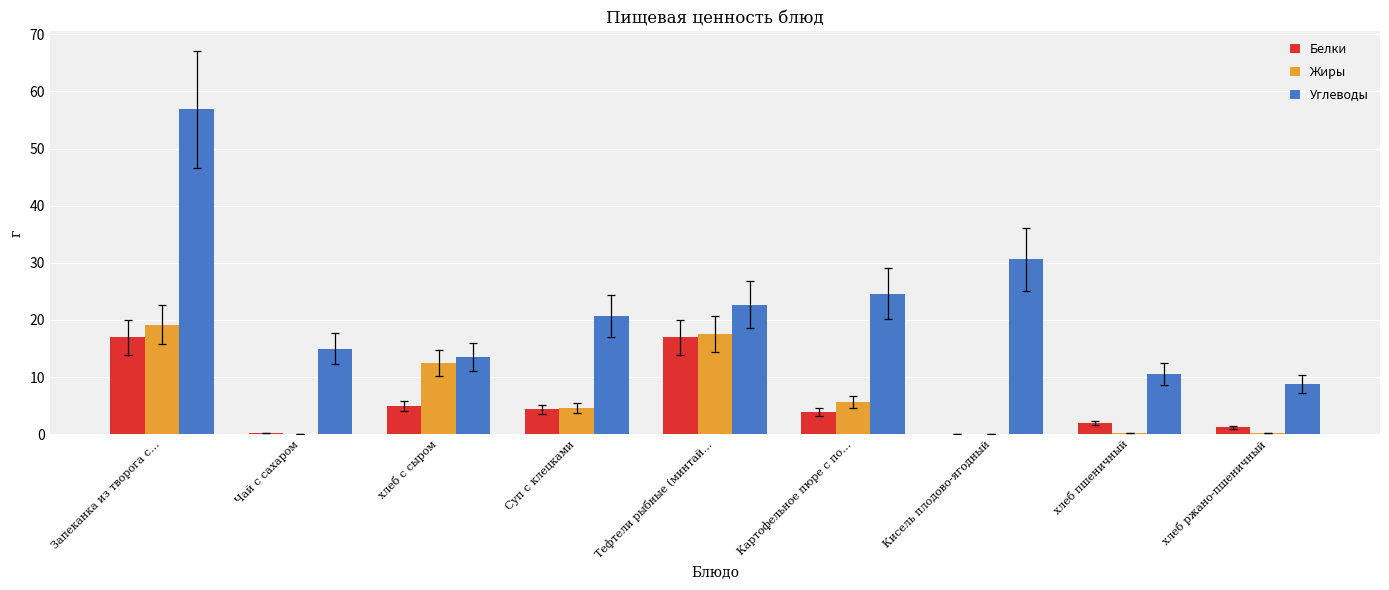

Which series changed the most between Чай с сахаром and Картофельное пюре с по…?

Углеводы